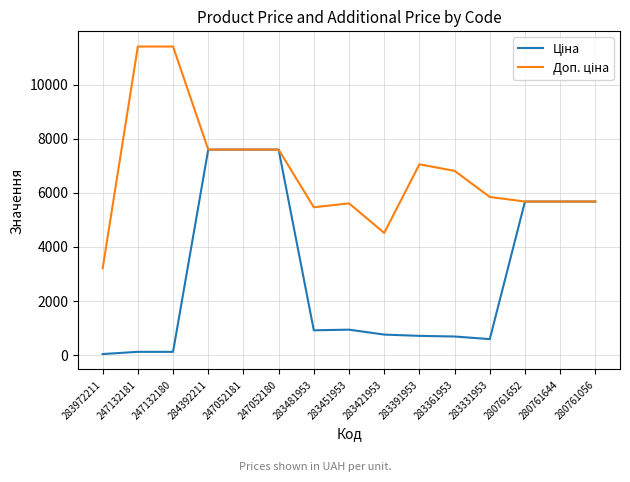

What is the difference between the highest and lowest values at 283361953?

6128.8